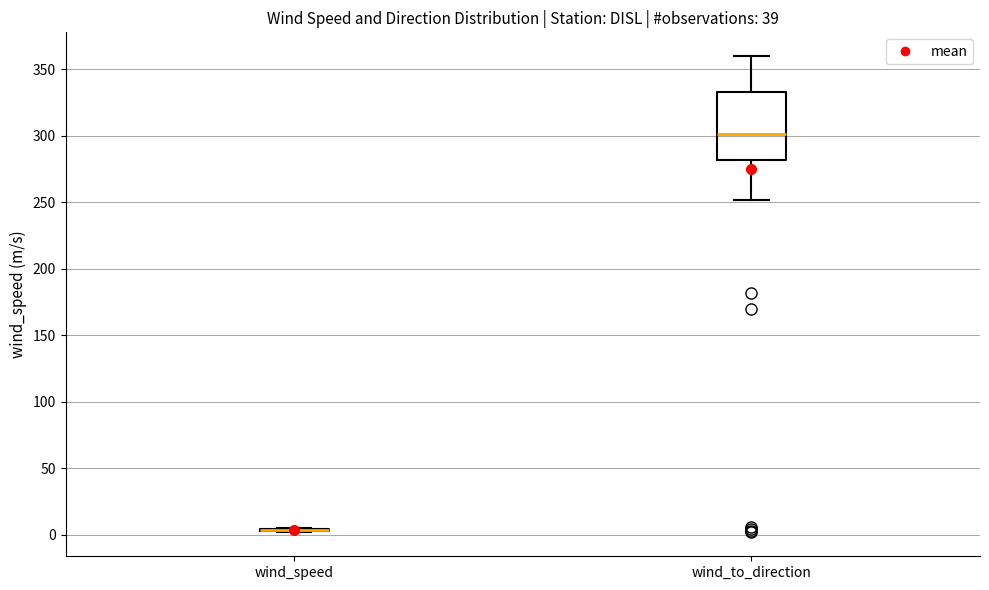

Comparing the boxes themselves (not the whiskers), which one is the tallest?

wind_to_direction